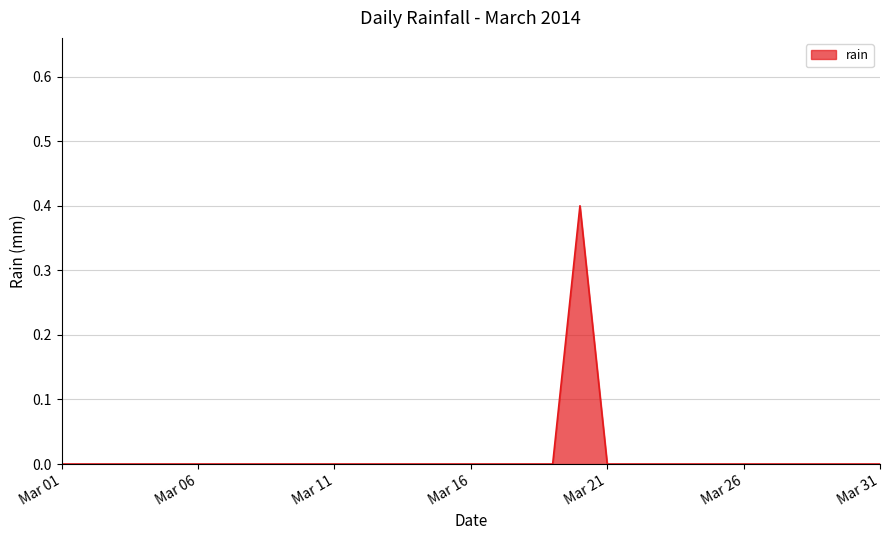

What is the difference between the maximum and minimum values?

0.4